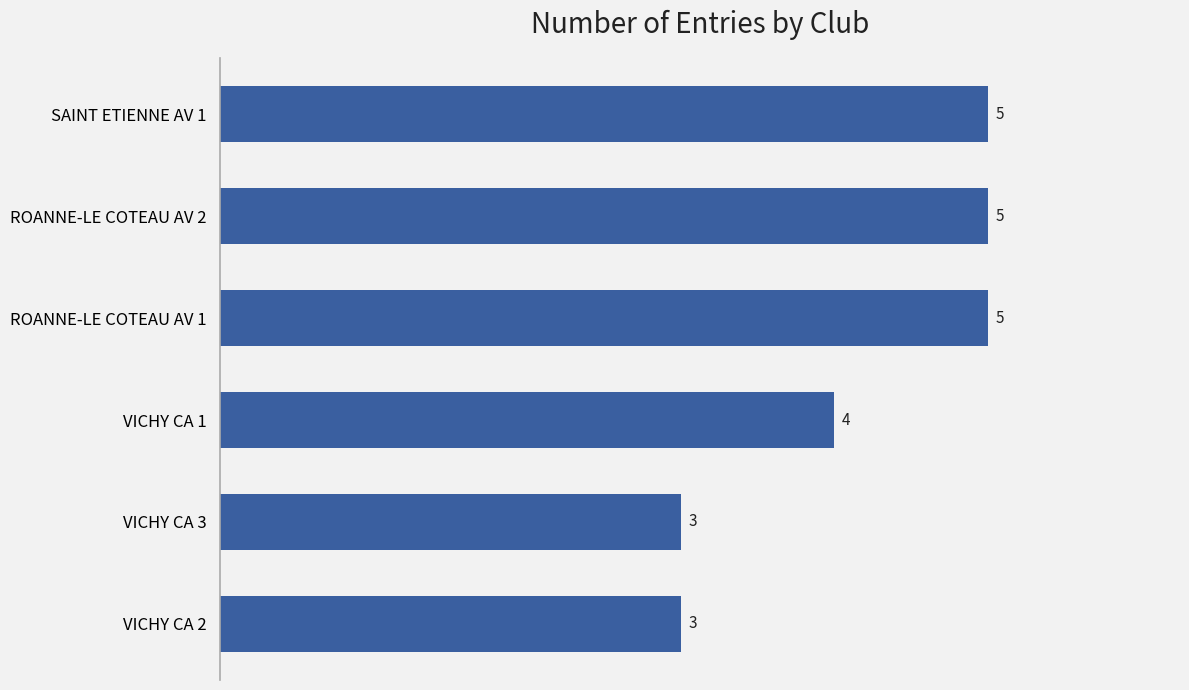

At which label is the value closest to 4?

VICHY CA 1